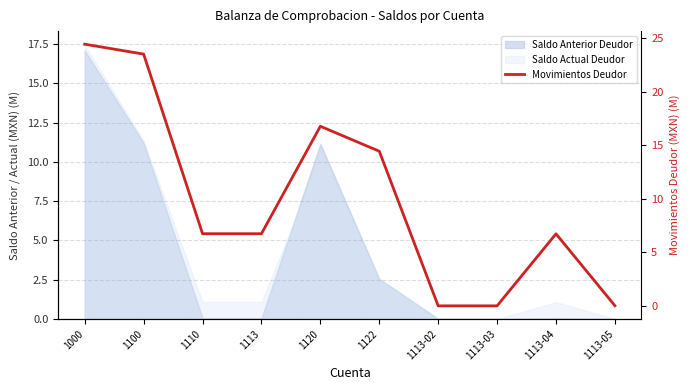

At which category does the chart reach its peak across all series?

1000